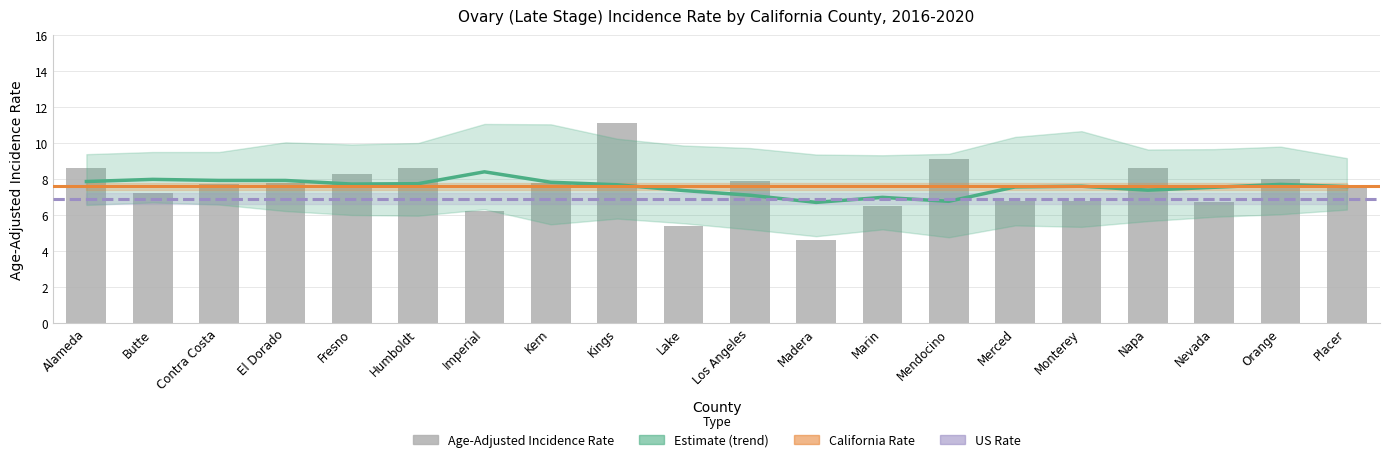

Which category has the lowest value across all series?

Madera